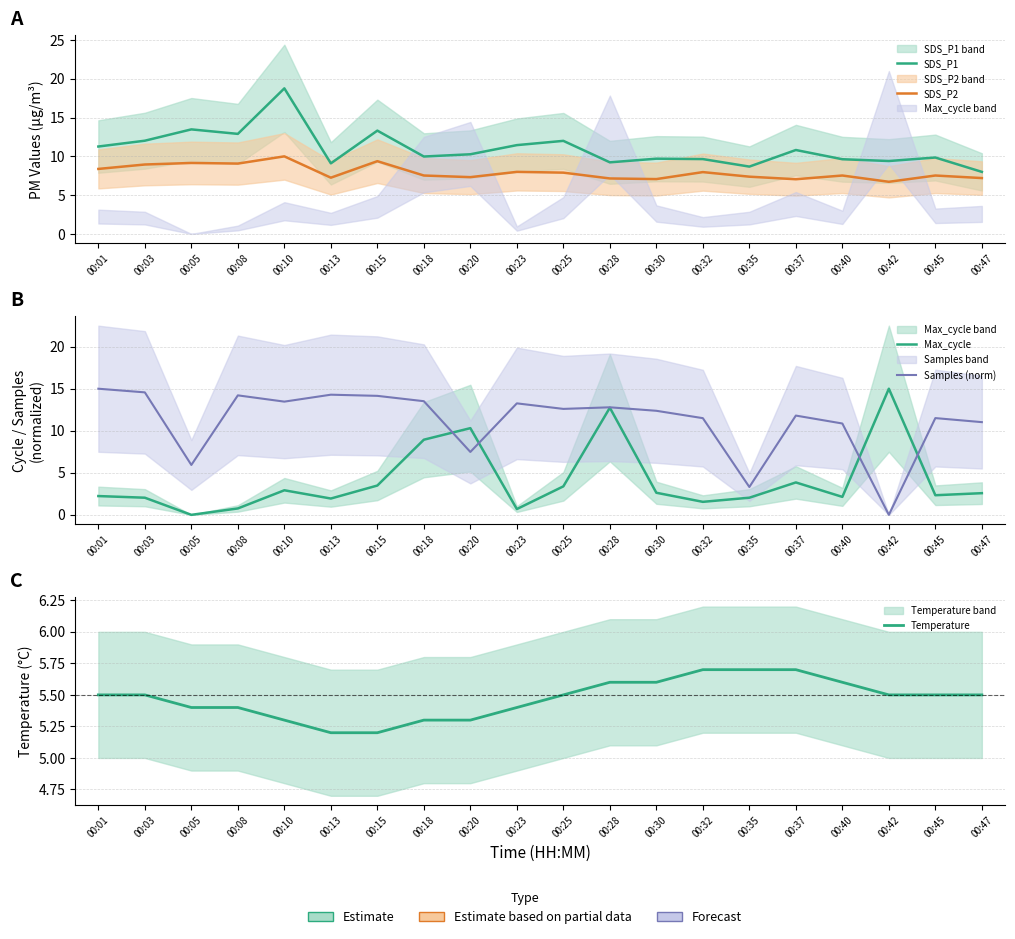

Where does the Samples (norm) series first go above 12?

00:01